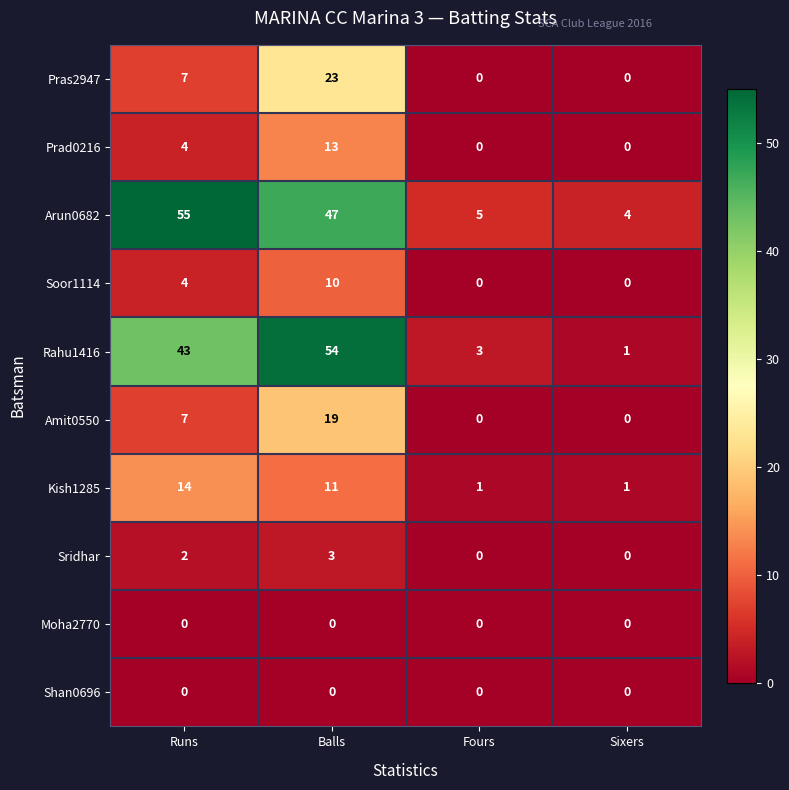

Which series has the largest range (max minus min)?

Rahu1416